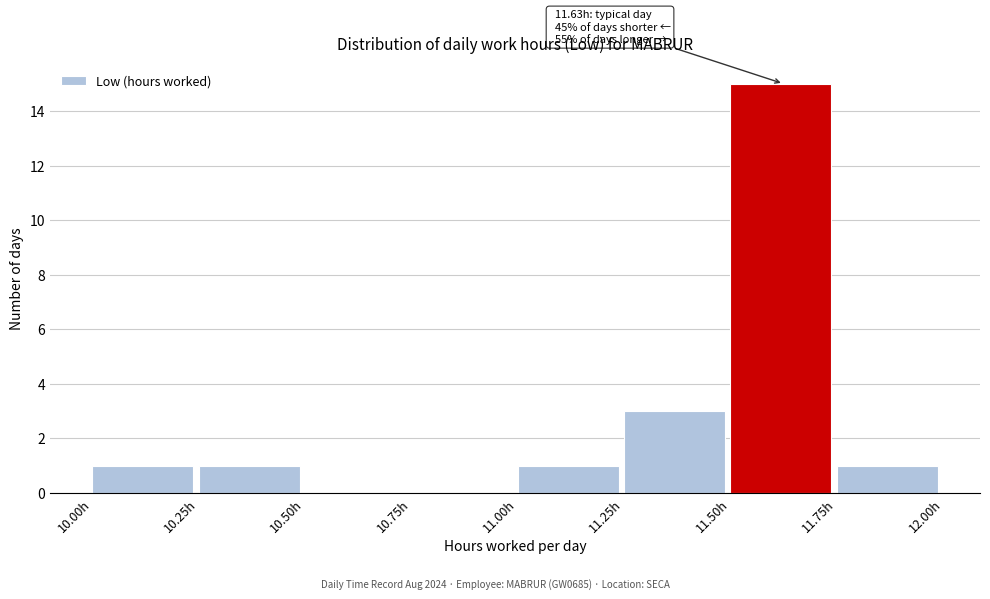

Over which range of the x-axis is the bar tallest?

11.50 to 11.75